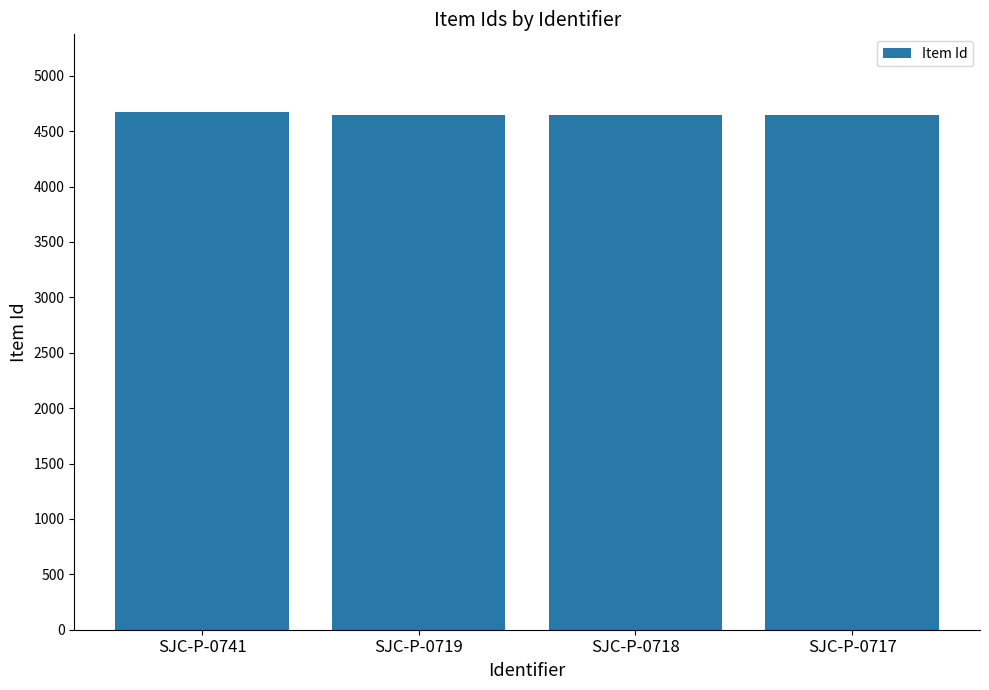

How many bars are there in total?

4